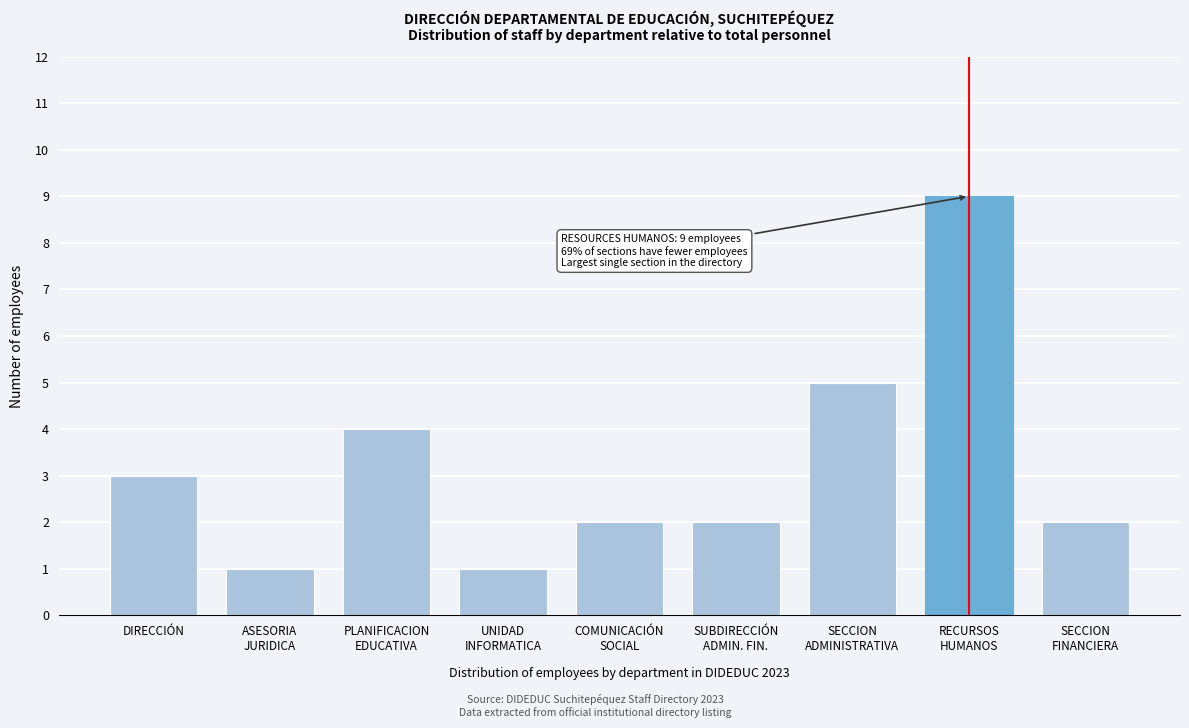

Reading left to right, list all the values displayed in this chart.

3	1	4	1	2	2	5	9	2